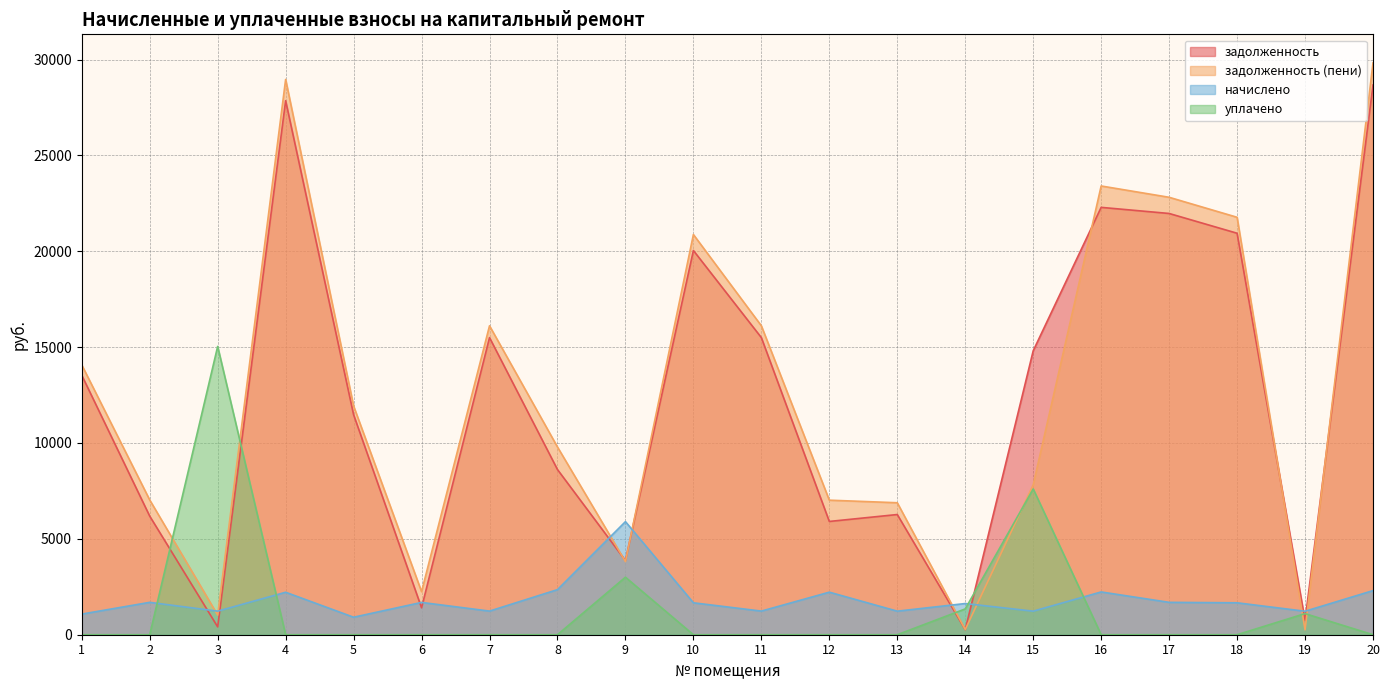

Which series has the largest total across all categories?

задолженность (пени)